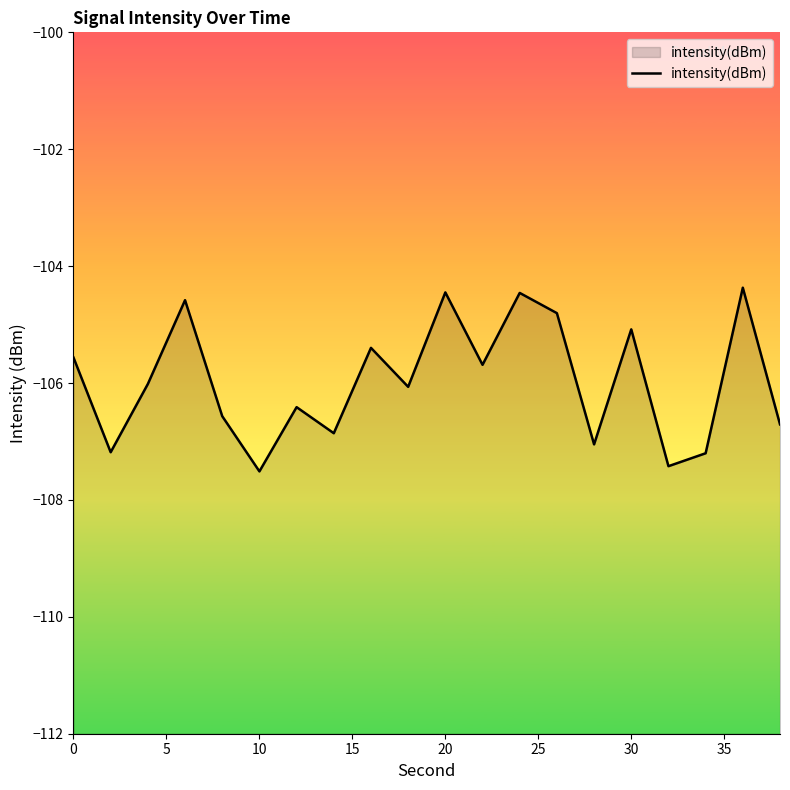

How many categories are shown in the chart?

20